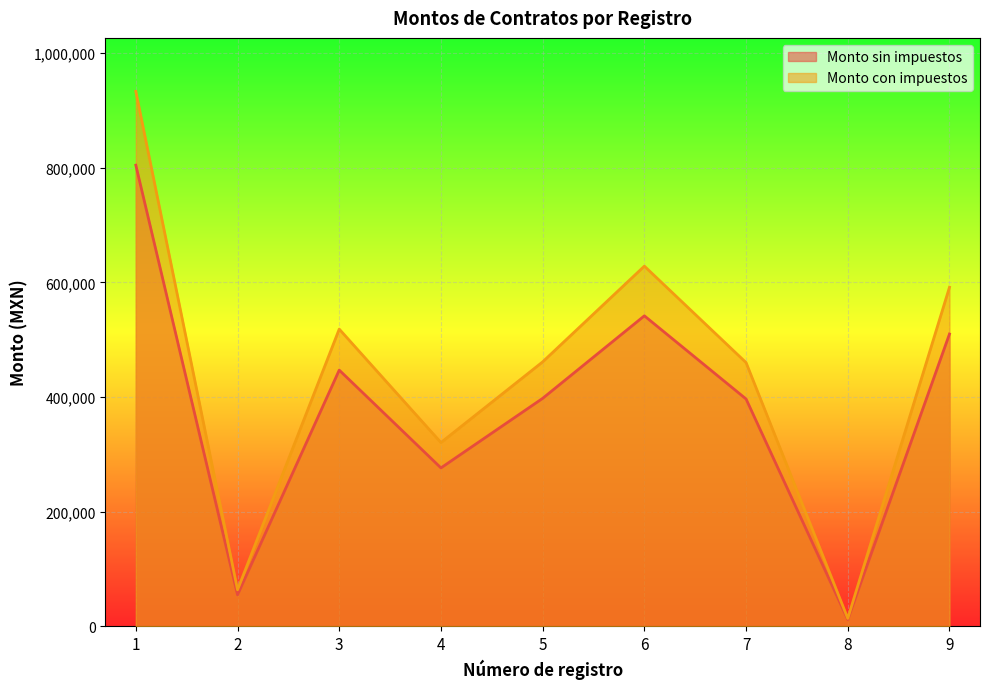

Is the value of Monto con impuestos at 4 greater than the value of Monto sin impuestos at 5?

No